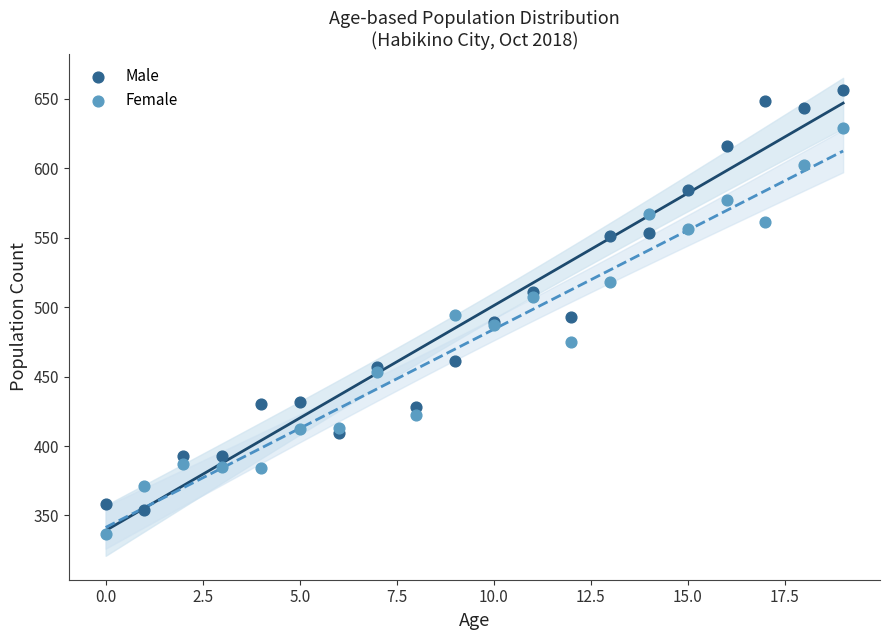

Which series contains the lowest Y value?

Female